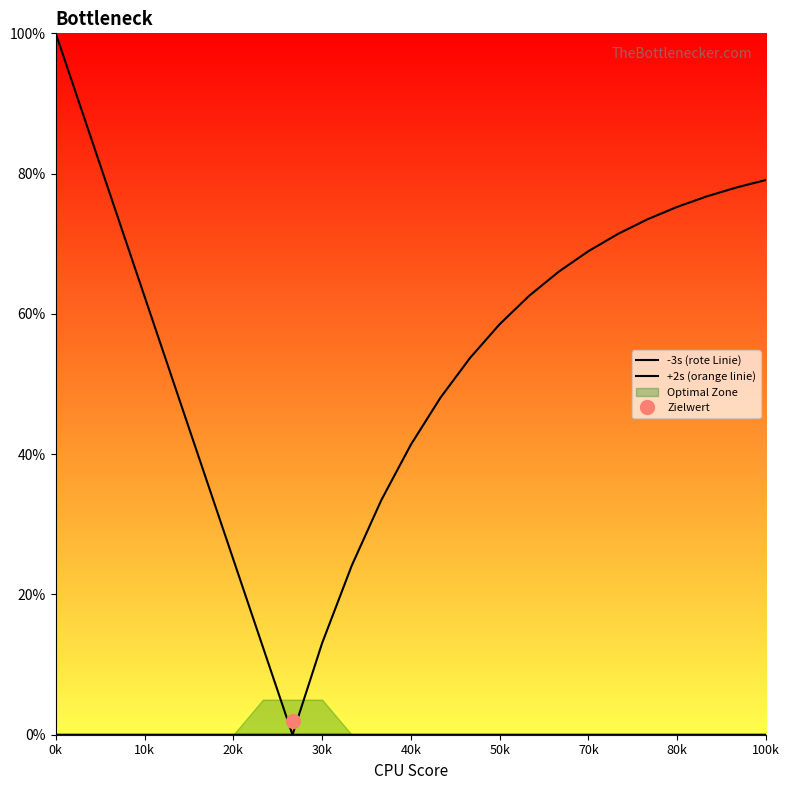

How many lines are shown in the chart?

2